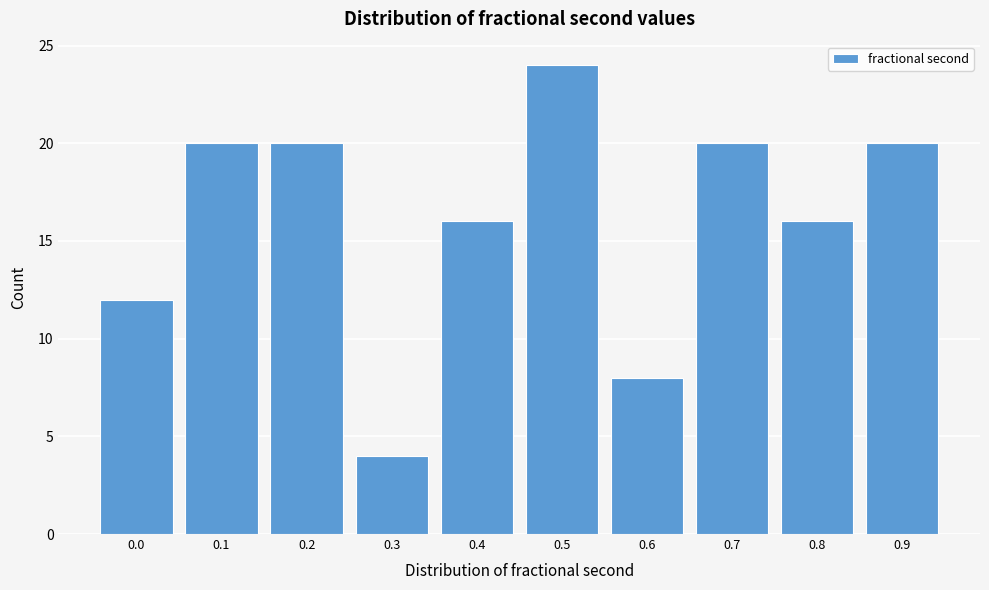

Reading right to left, what are all the values shown in this chart?

20	16	20	8	24	16	4	20	20	12